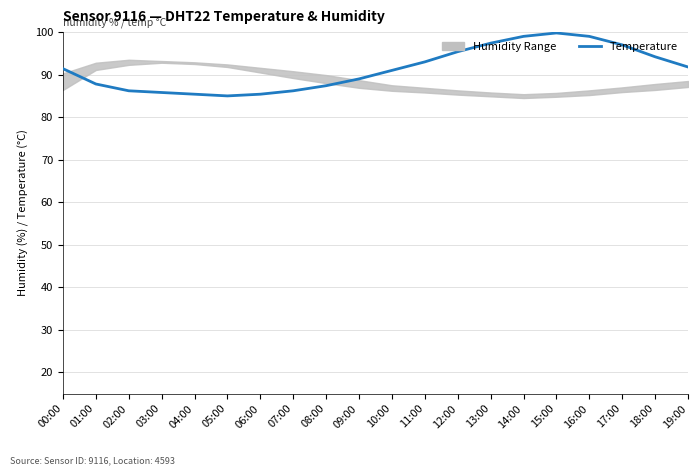

What is the average value?

91.4